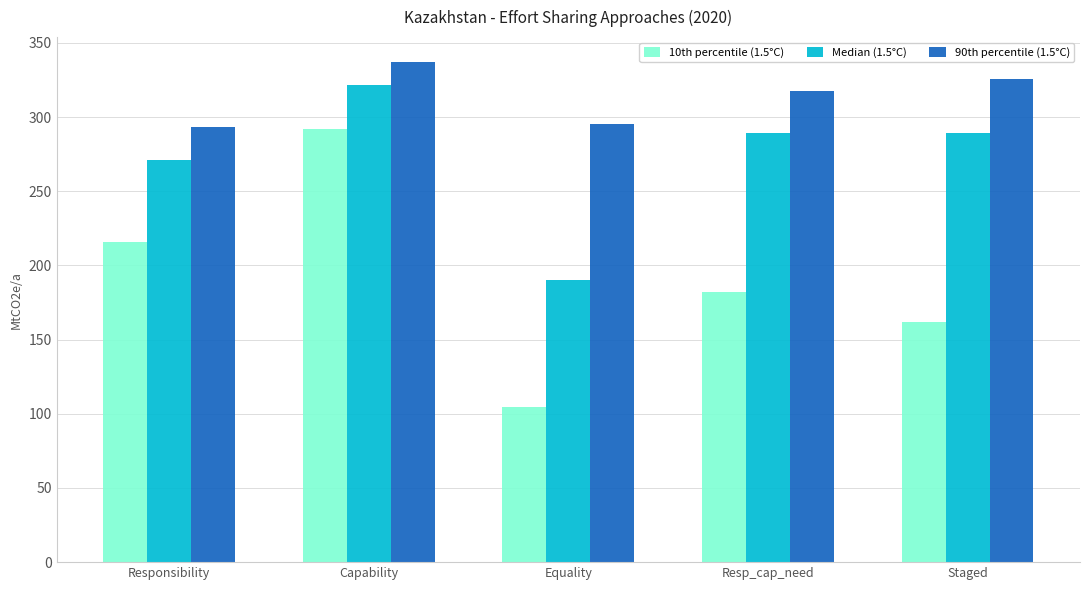

At which category is the sum across all series the highest?

Capability